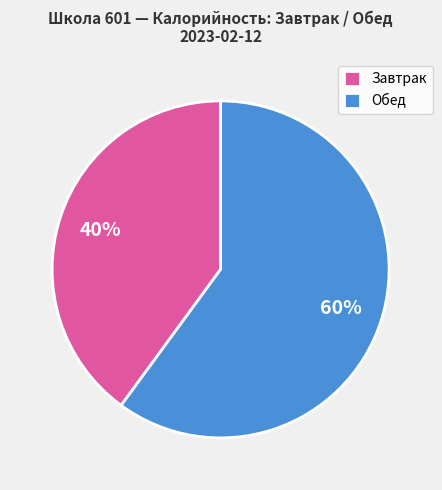

What percentage is the Обед slice, to the nearest percent?

60%